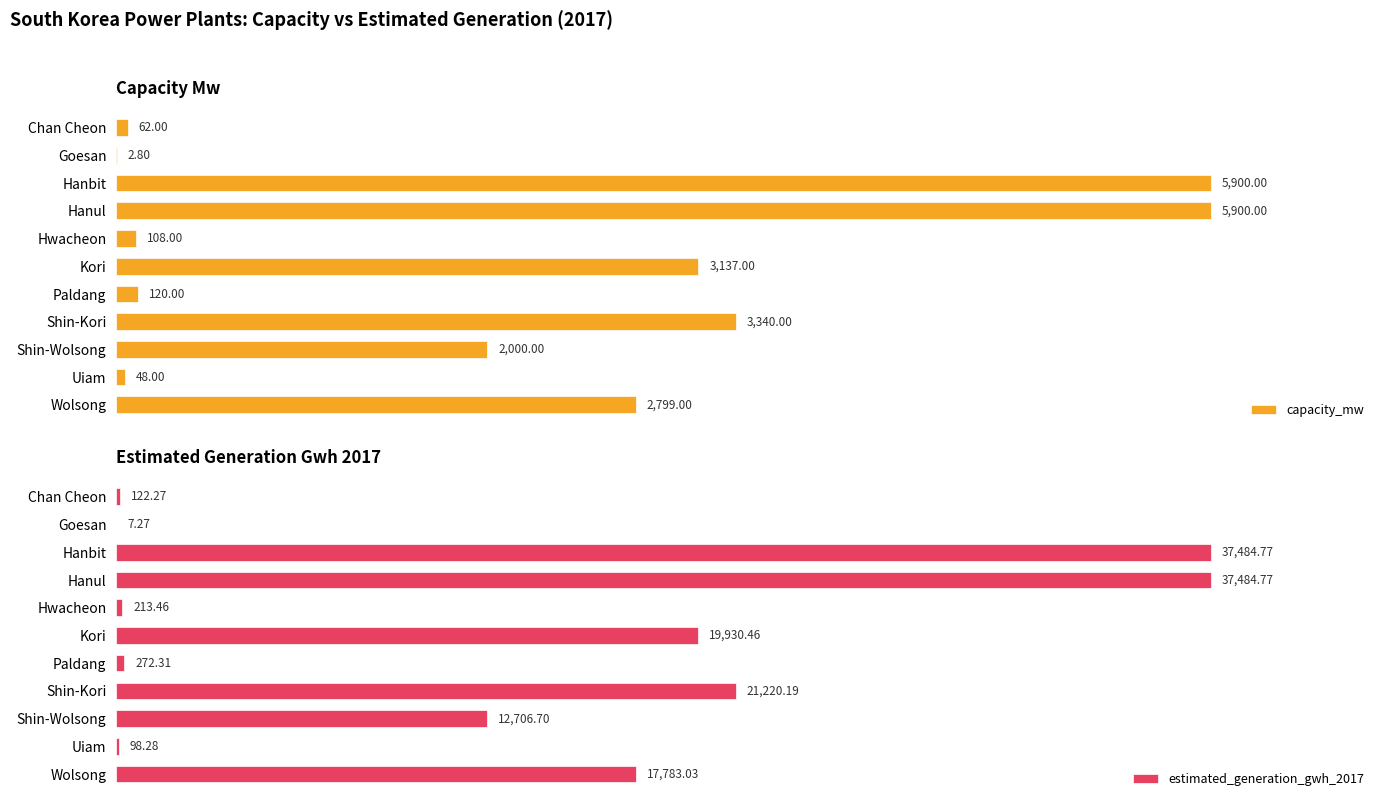

Where is capacity_mw nearest to the value 2951?

Wolsong